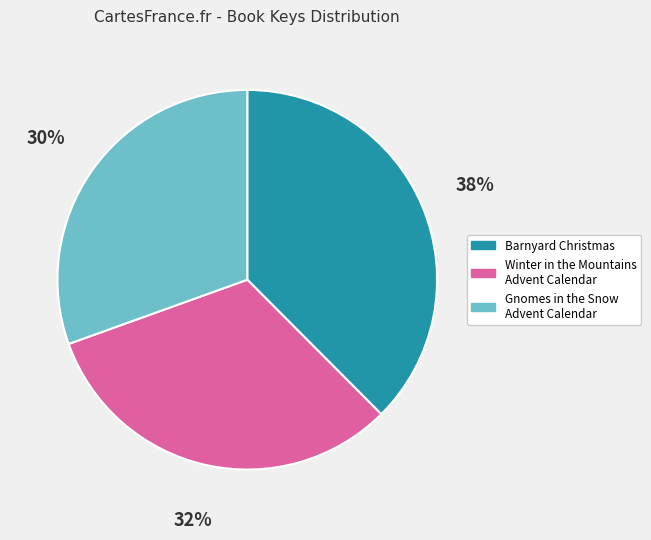

To the nearest percent, what is the average slice percentage?

33%